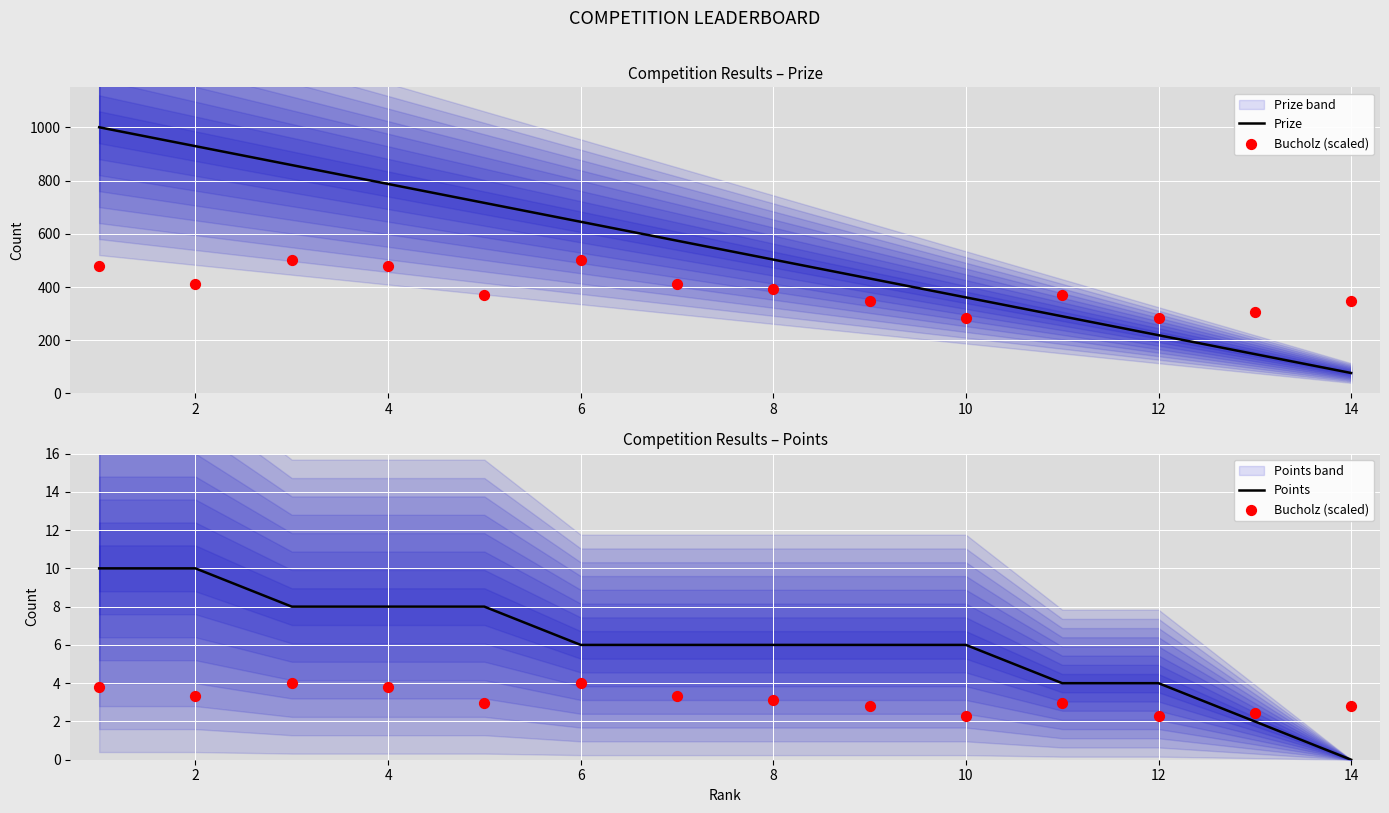

Which series reaches the minimum Y coordinate?

Points